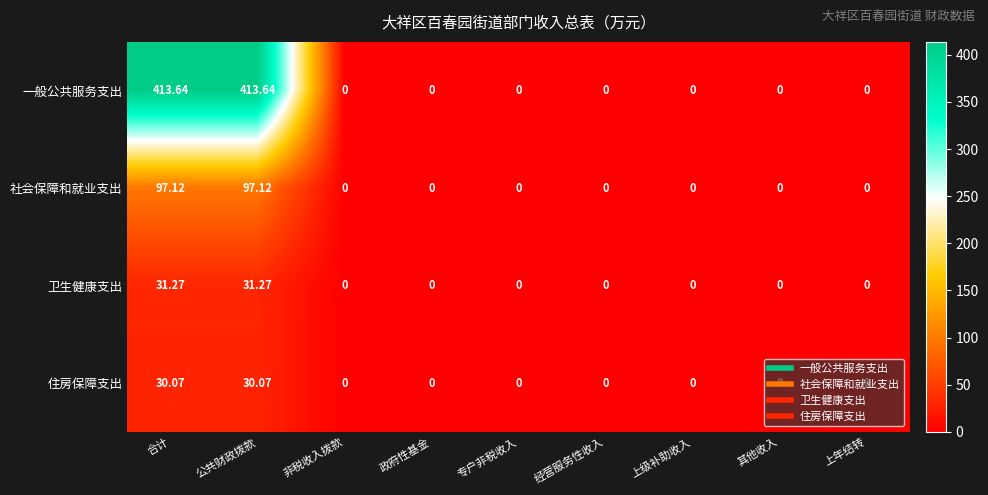

Which series has the widest spread of values?

一般公共服务支出